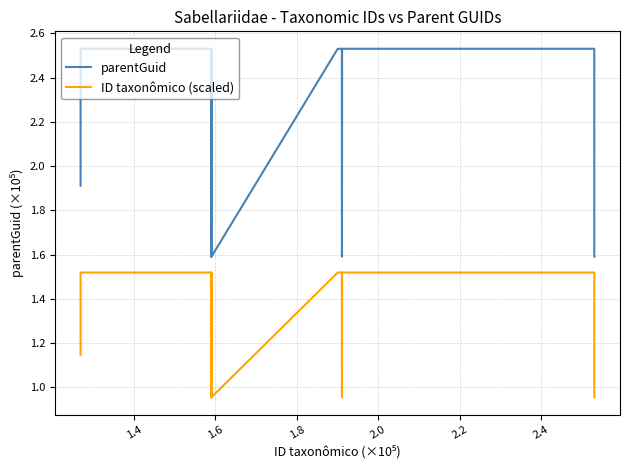

True or false: ID taxonômico (scaled) and parentGuid intersect in this chart.

False